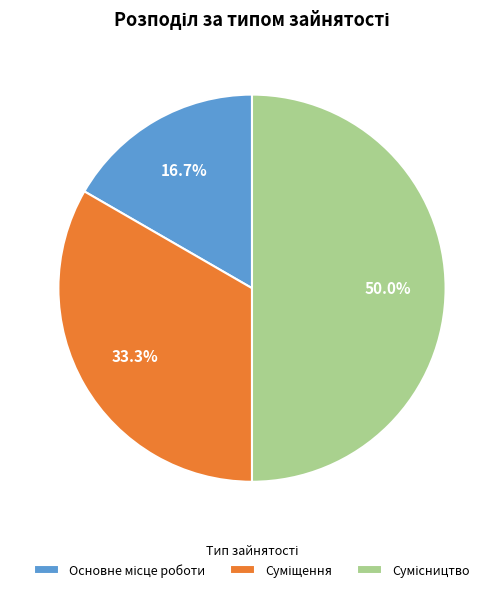

Which slice is the largest?

Сумісництво